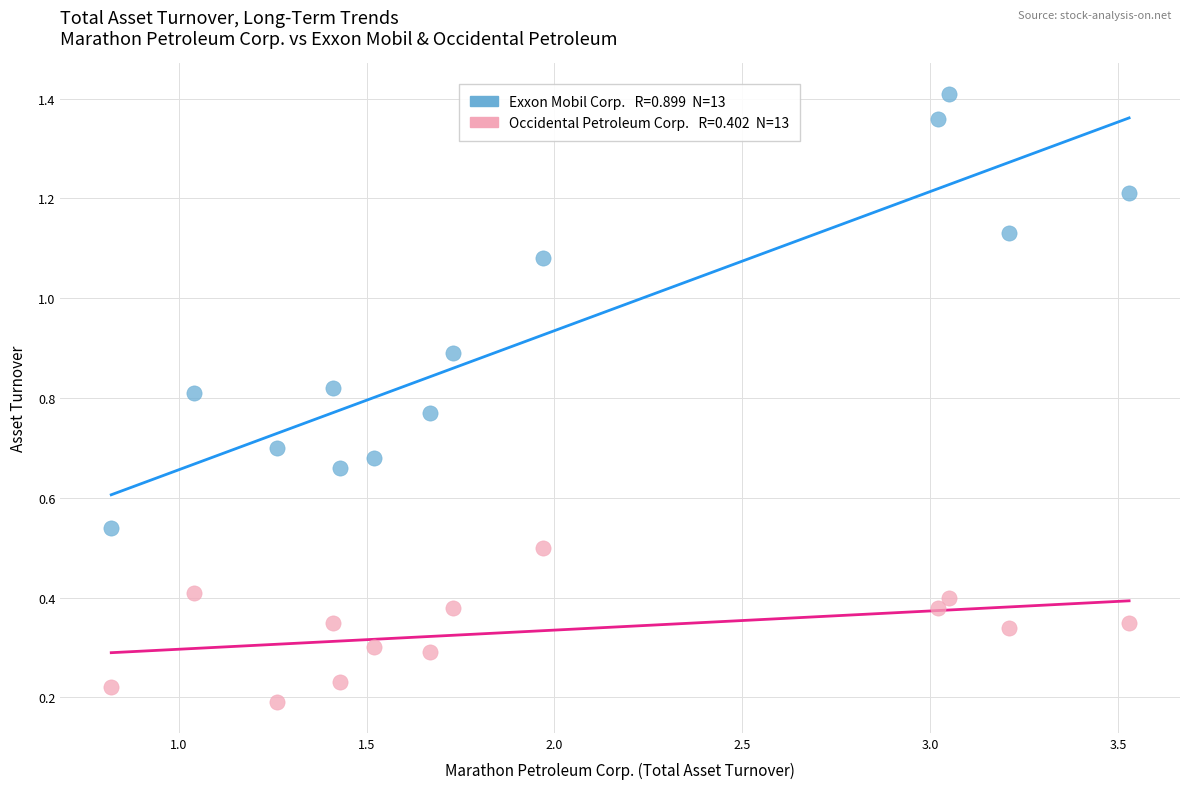

Across all data points, what is the range of X values (max minus min)?

2.7